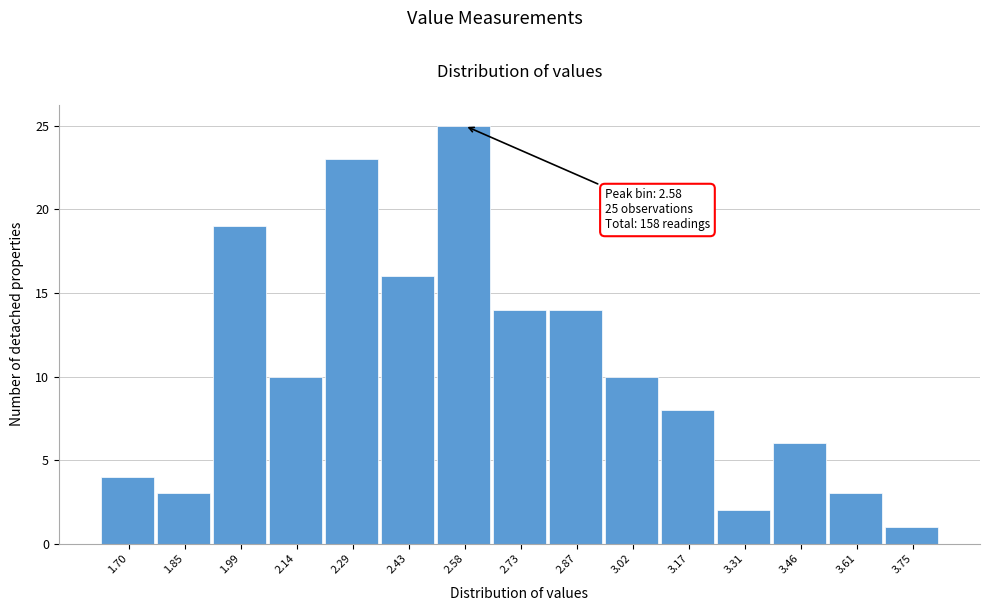

Reading left to right, extract all data points from this chart.

4	3	19	10	23	16	25	14	14	10	8	2	6	3	1